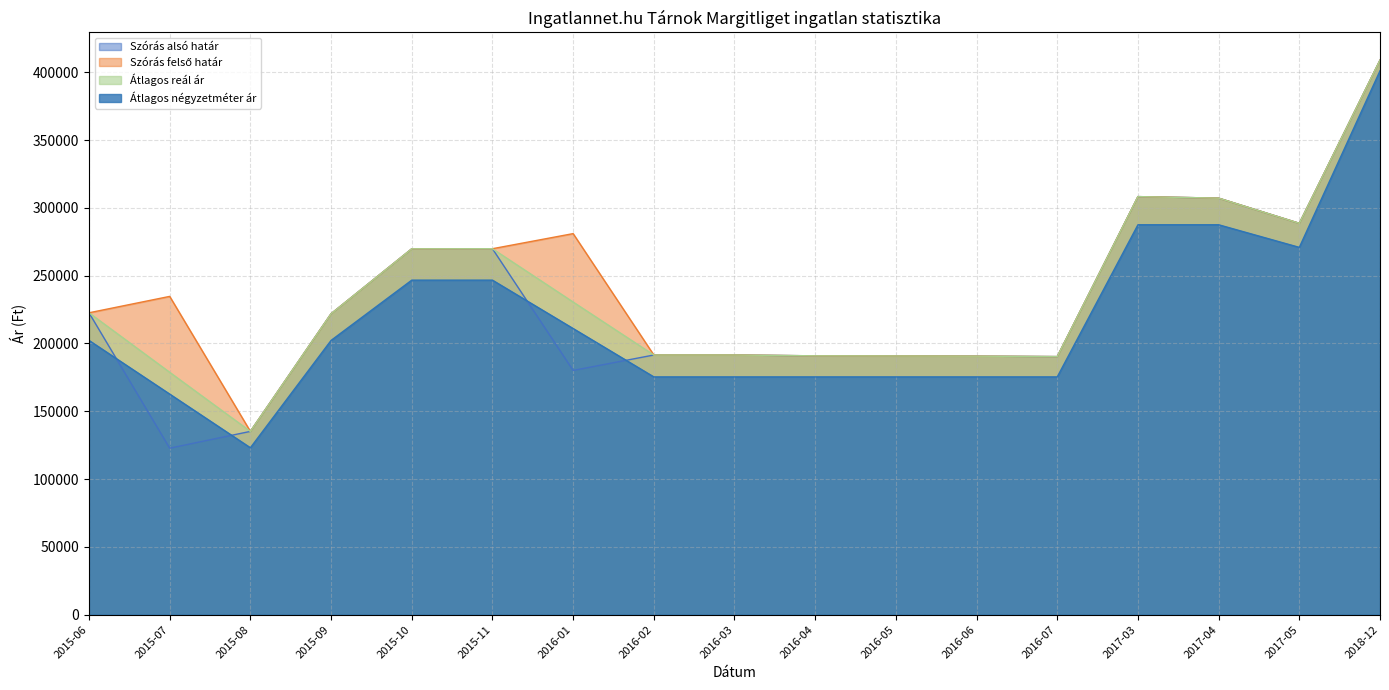

Reading left to right, transcribe all the data shown in this chart.

Szórás alsó határ: 222595	122760	135139	221878	269772	269839	180086	191463	191463	190851	190757	190616	190289	308260	307143	288571	408884
Szórás felső határ: 222595	234688	135139	221878	269772	269839	280978	191463	191463	190851	190757	190616	190289	308260	307143	288571	408884
Átlagos reál ár: 222595	178724	135139	221878	269772	269839	230532	191463	191463	190851	190757	190616	190289	308260	307143	288571	408884
Átlagos négyzetméter ár: 202222	162649	123076	202222	246666	246666	210995	175324	175324	175324	175324	175324	175324	287500	287500	270833	401030